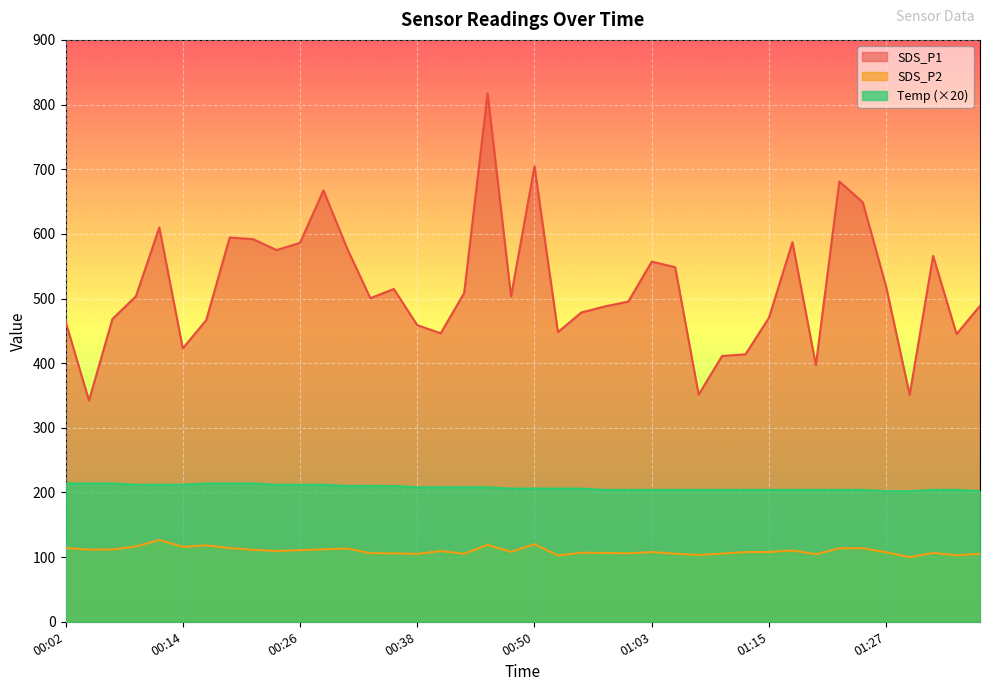

What is the greatest value displayed?

817.6